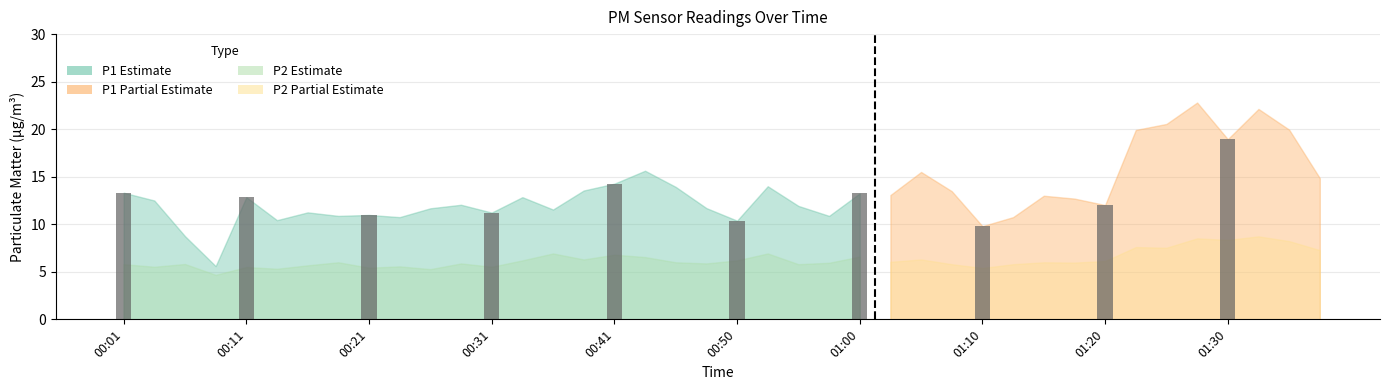

What is the label of the 10th bar from the right?

00:01